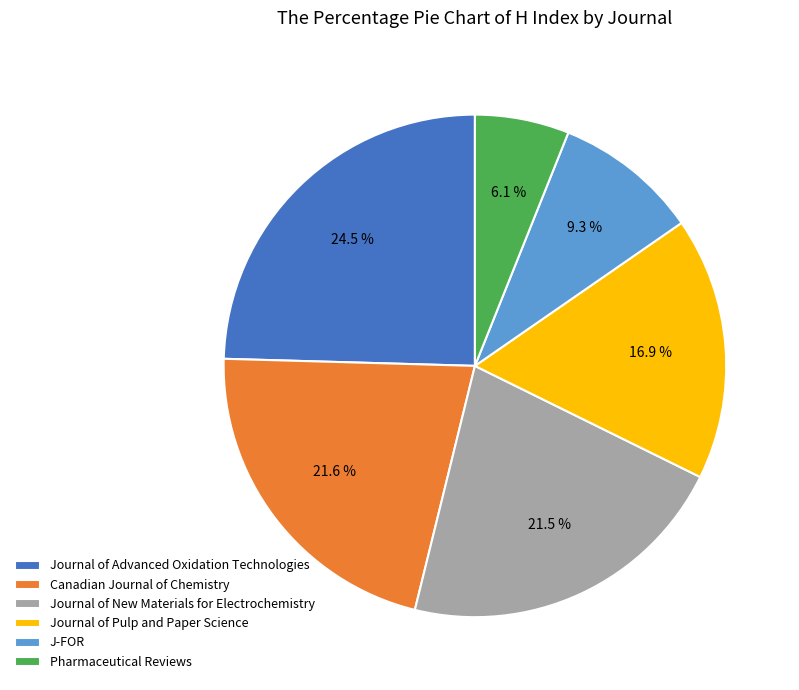

Is there any slice that represents more than half of the pie?

No